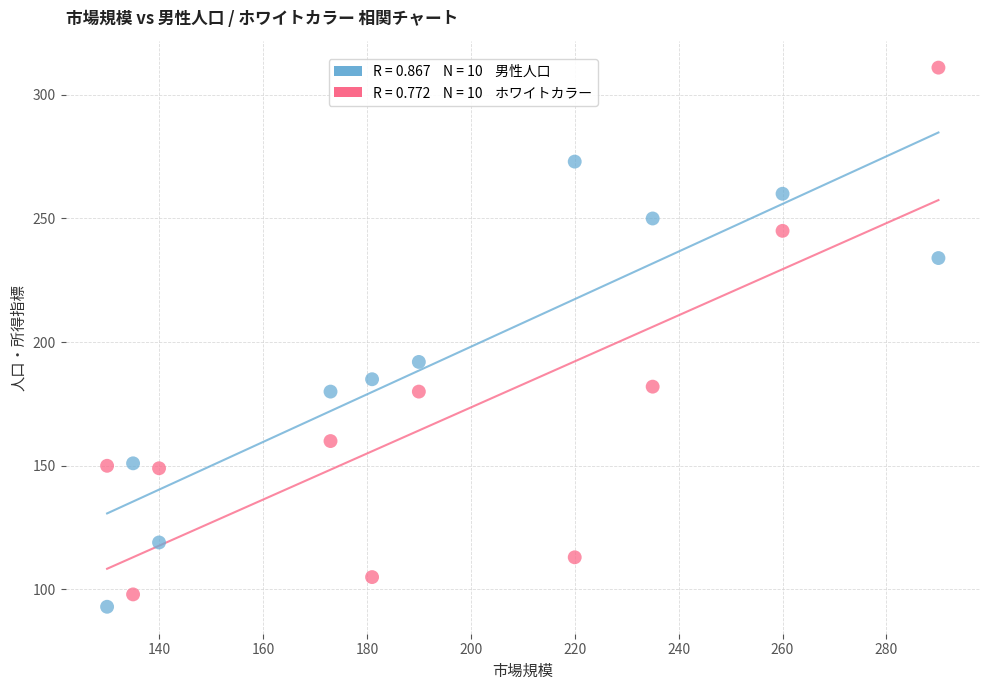

Across all series, what Y value is closest to 202?

192